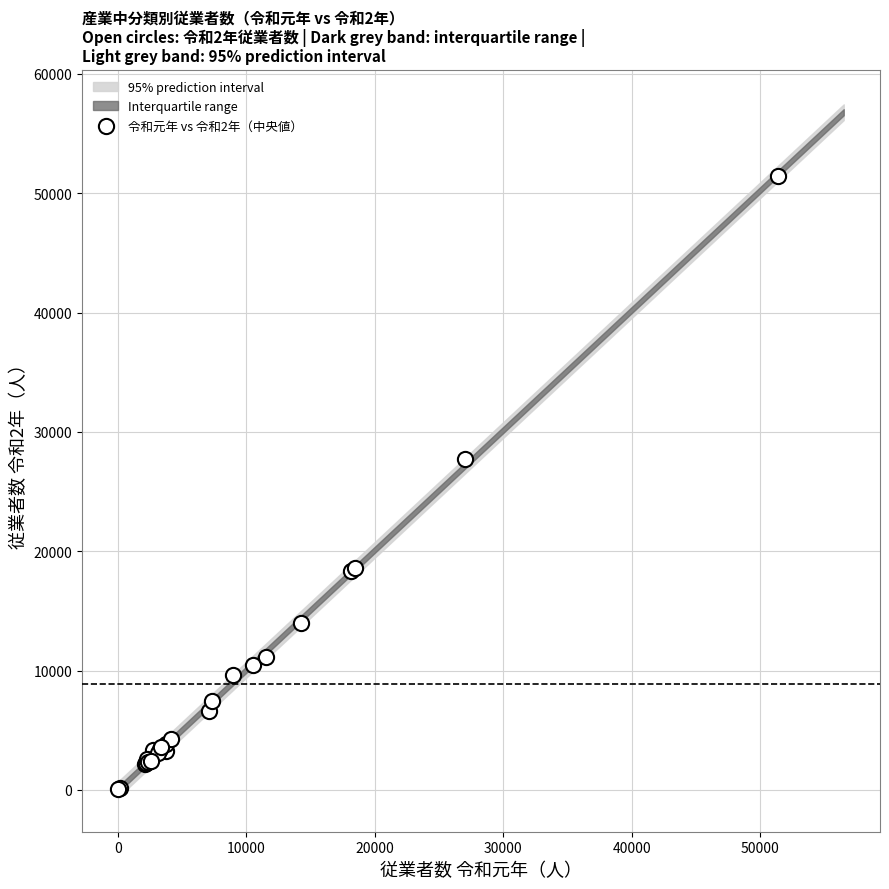

What Y value in the scatter plot is closest to 25761?

27764